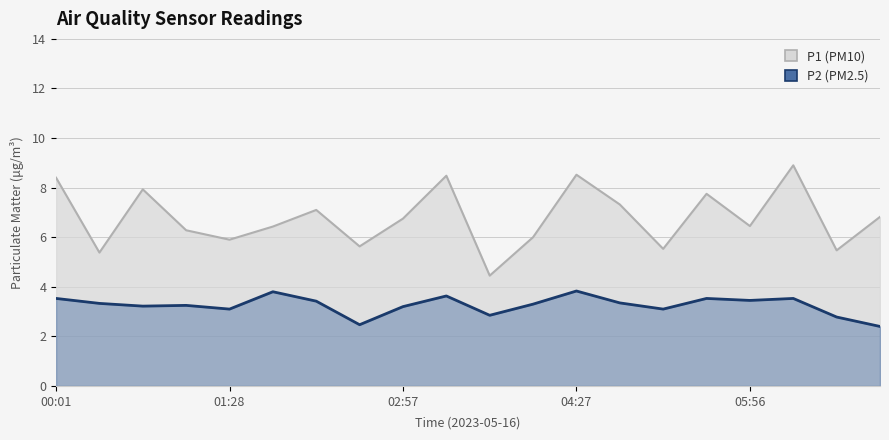

What is the minimum value for P2?

2.4